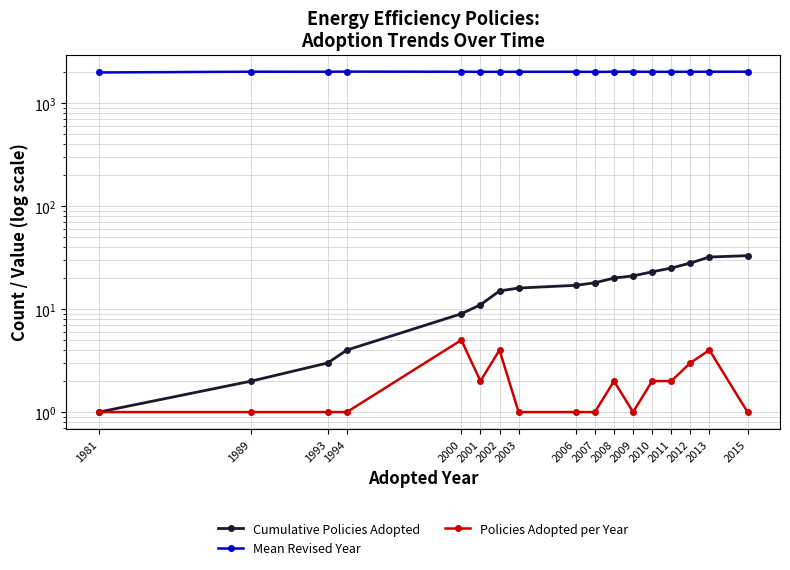

At which label is Cumulative Policies Adopted closest to 17?

2006